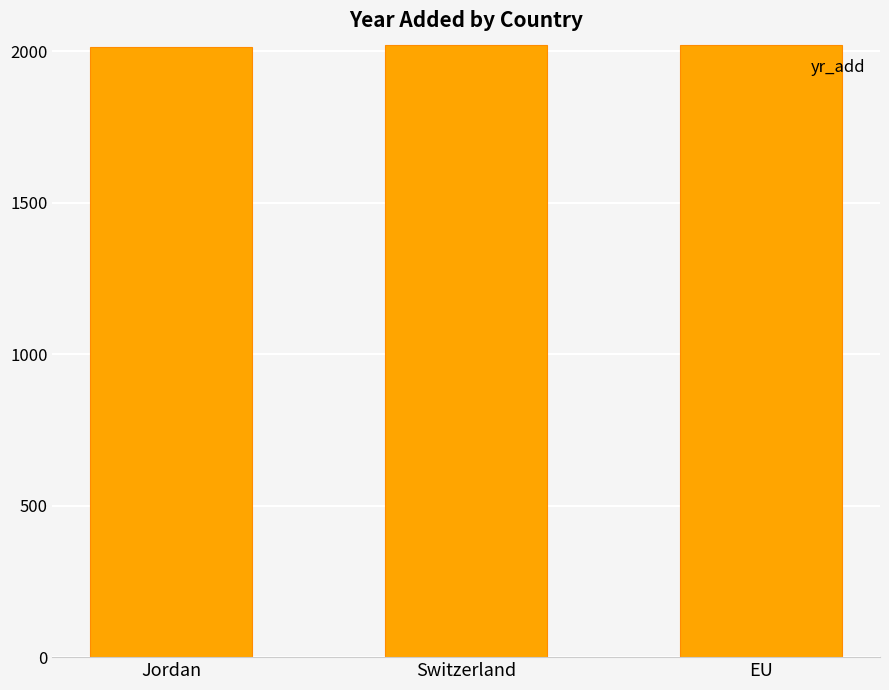

What is the ratio of the value at EU to the value at Jordan?

1.0